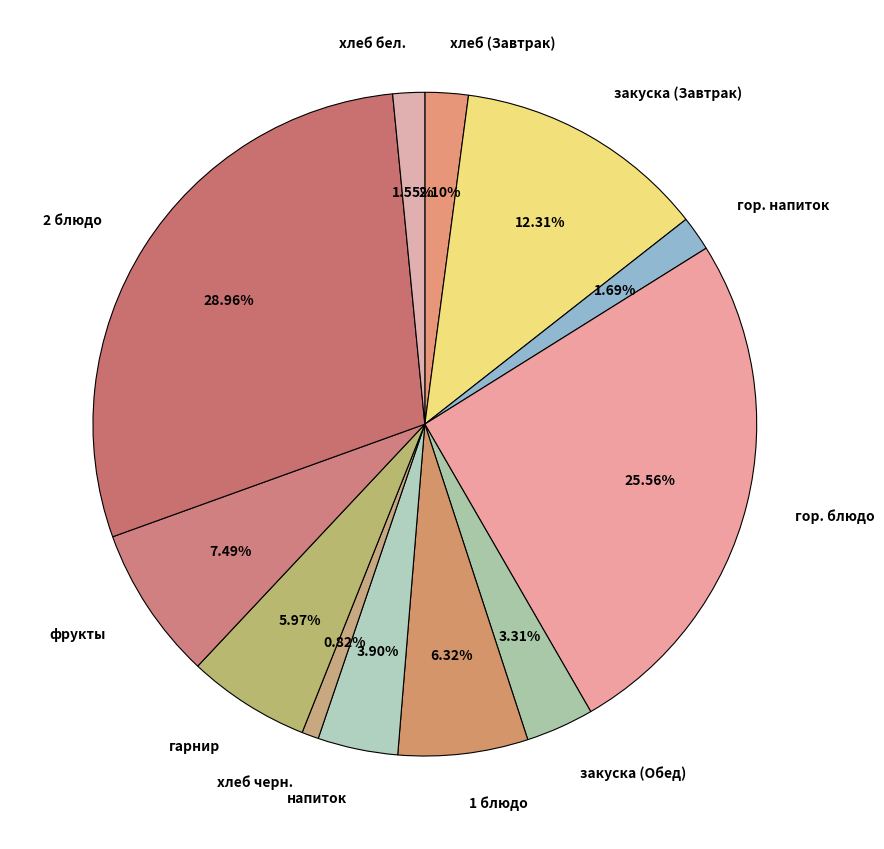

Is there any slice that represents more than half of the pie?

No